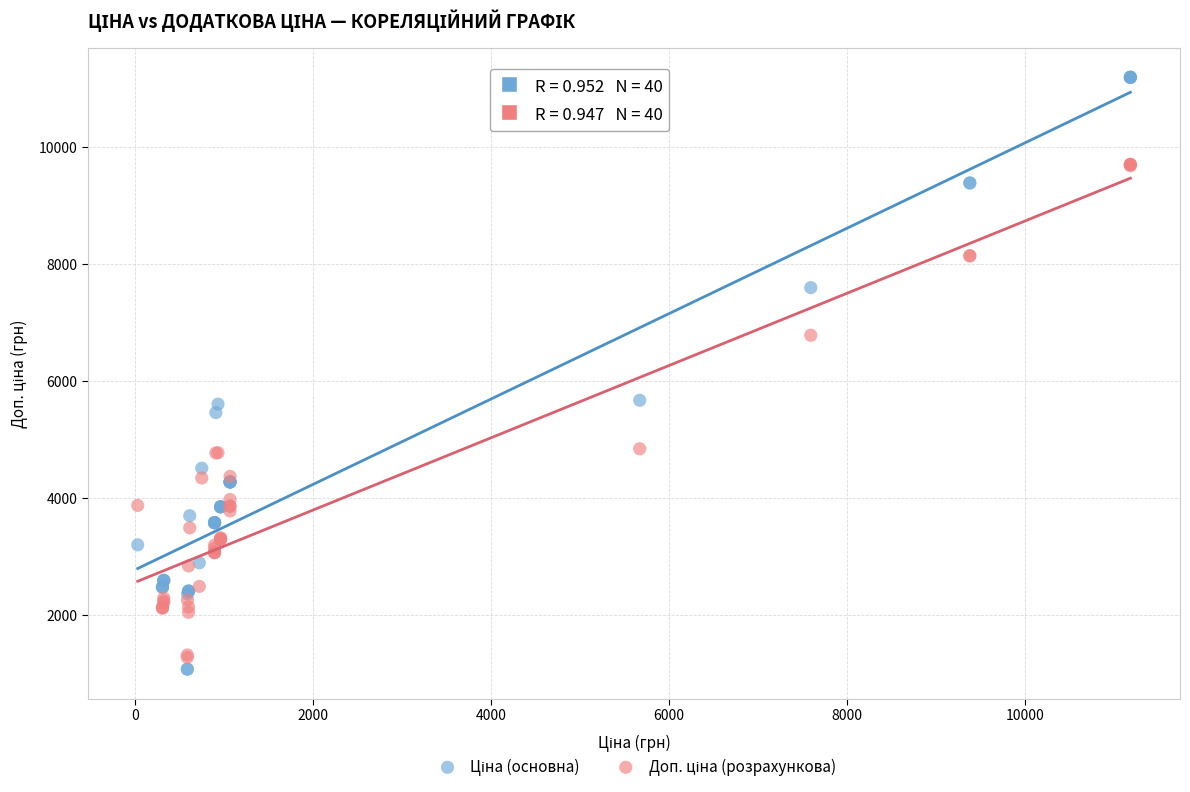

What is the X range (max minus min) for the scatter plot?

11156.1